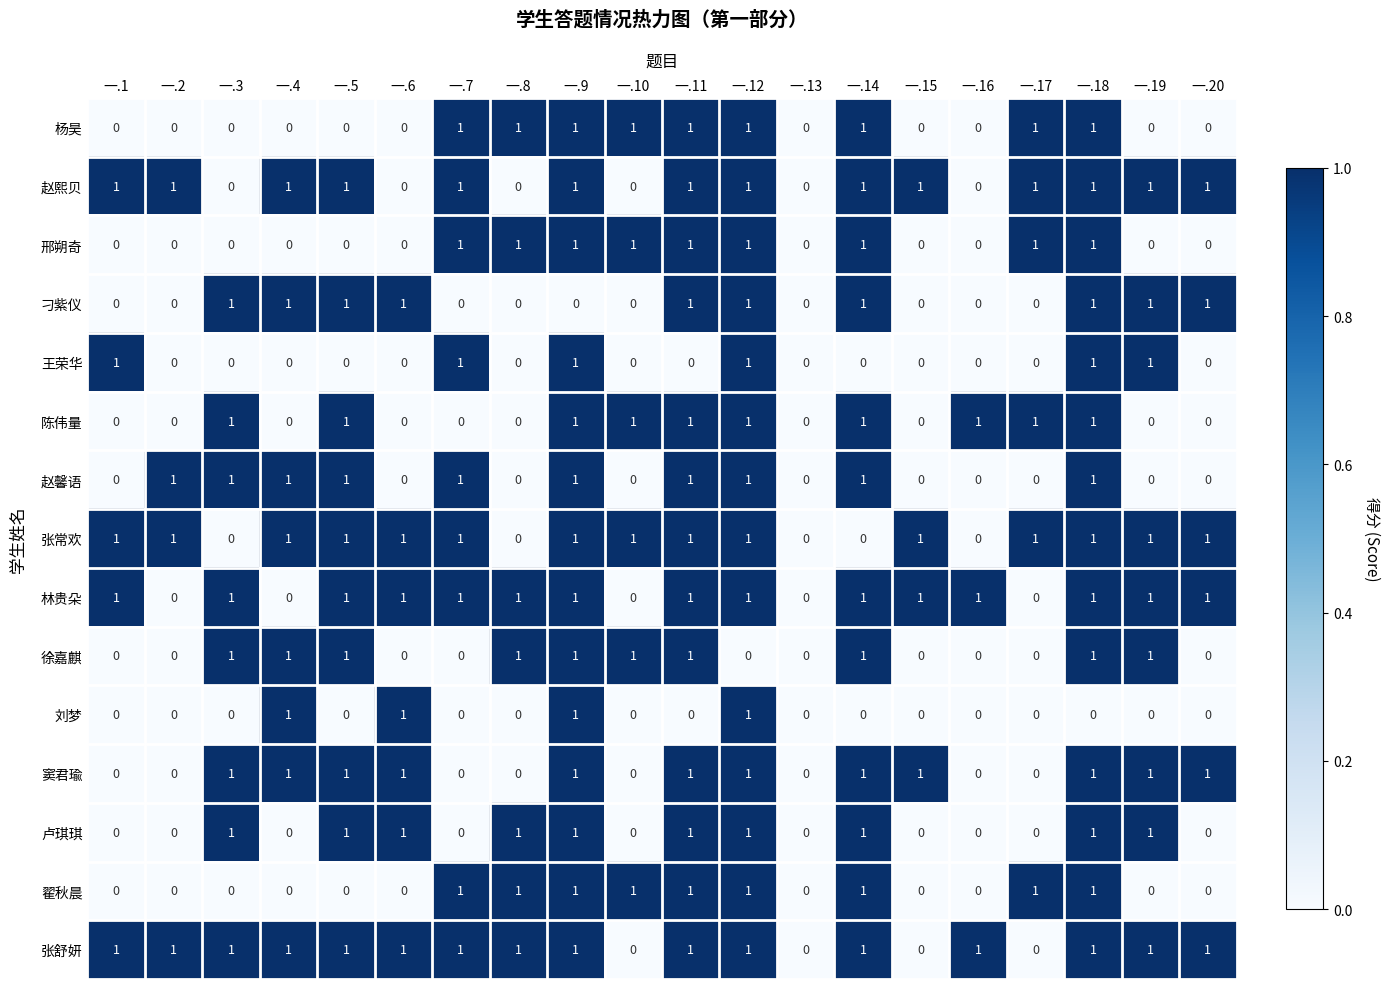

Count the 刘梦 values in the range 0 to 1.

20